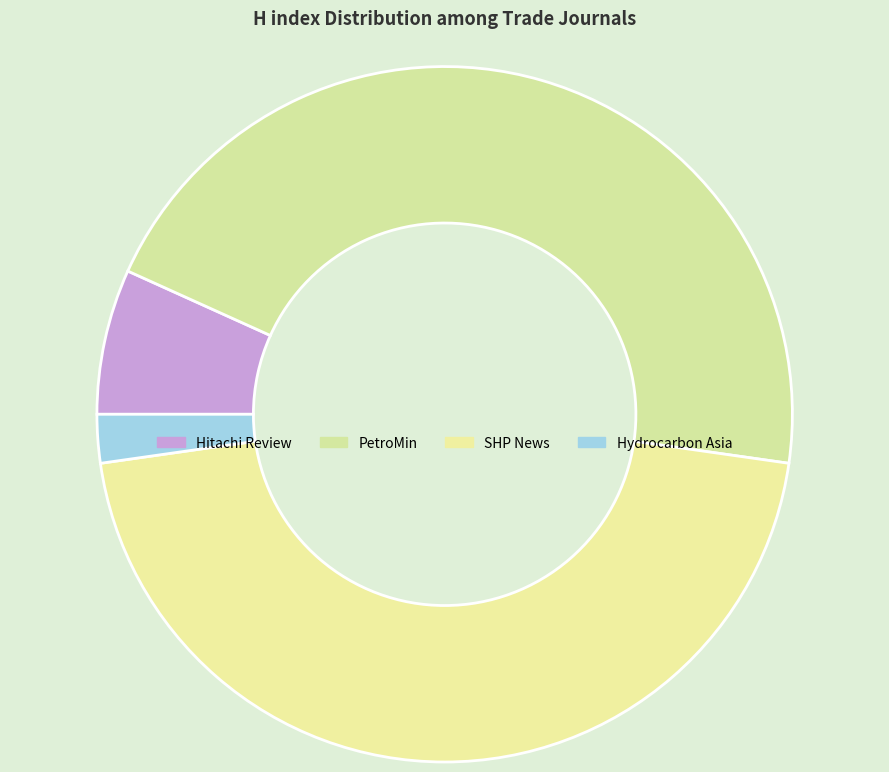

Does Hydrocarbon Asia account for over 50% of the chart?

No